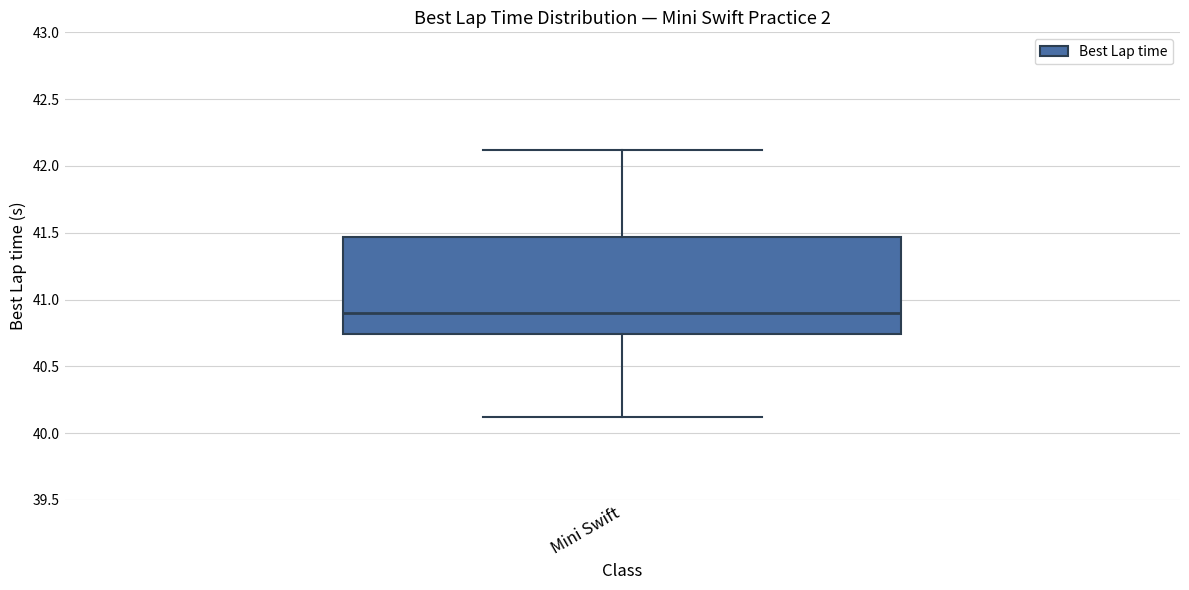

Read this box plot against the y-axis: the position of the median line, the range covered by the box, and the ends of both whiskers. The values are not printed on the chart, so give them approximately, as read against the axis.

median 40.90, box 40.75 to 41.45, whiskers 40.10 to 42.10